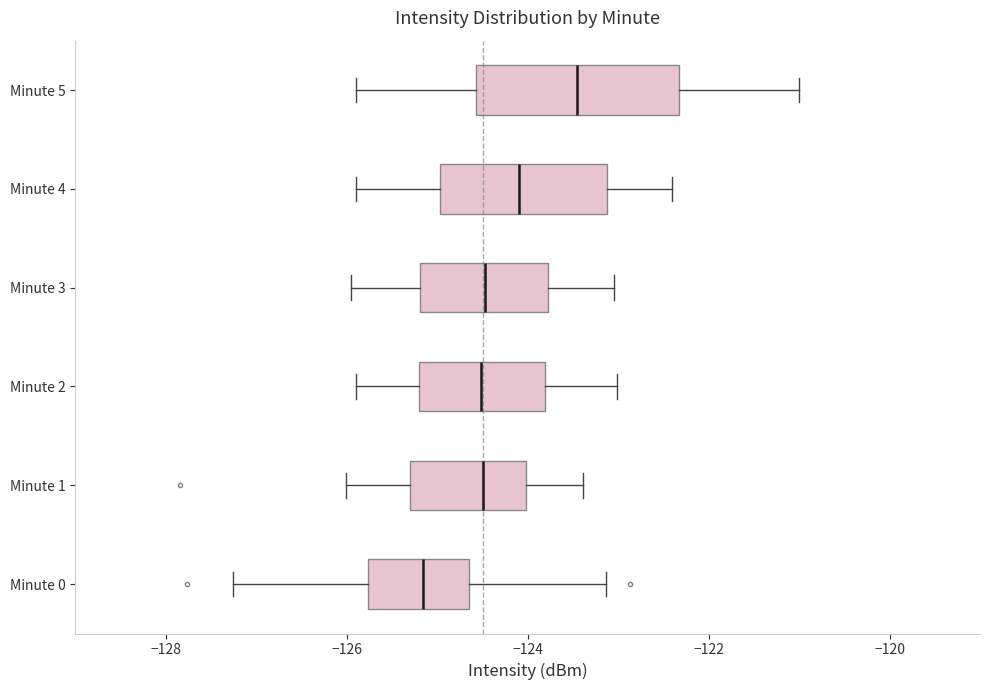

Reading bottom to top, read every box against the x-axis: the position of its median line, the range the box covers, and the ends of its whiskers. The values are not printed on the chart, so give them approximately, as read against the axis.

Minute 0: median -125.2, box -125.8 to -124.6, whiskers -127.2 to -123.2
Minute 1: median -124.4, box -125.2 to -124.0, whiskers -126.0 to -123.4
Minute 2: median -124.6, box -125.2 to -123.8, whiskers -126.0 to -123.0
Minute 3: median -124.4, box -125.2 to -123.8, whiskers -126.0 to -123.0
Minute 4: median -124.0, box -125.0 to -123.2, whiskers -125.8 to -122.4
Minute 5: median -123.4, box -124.6 to -122.4, whiskers -125.8 to -121.0